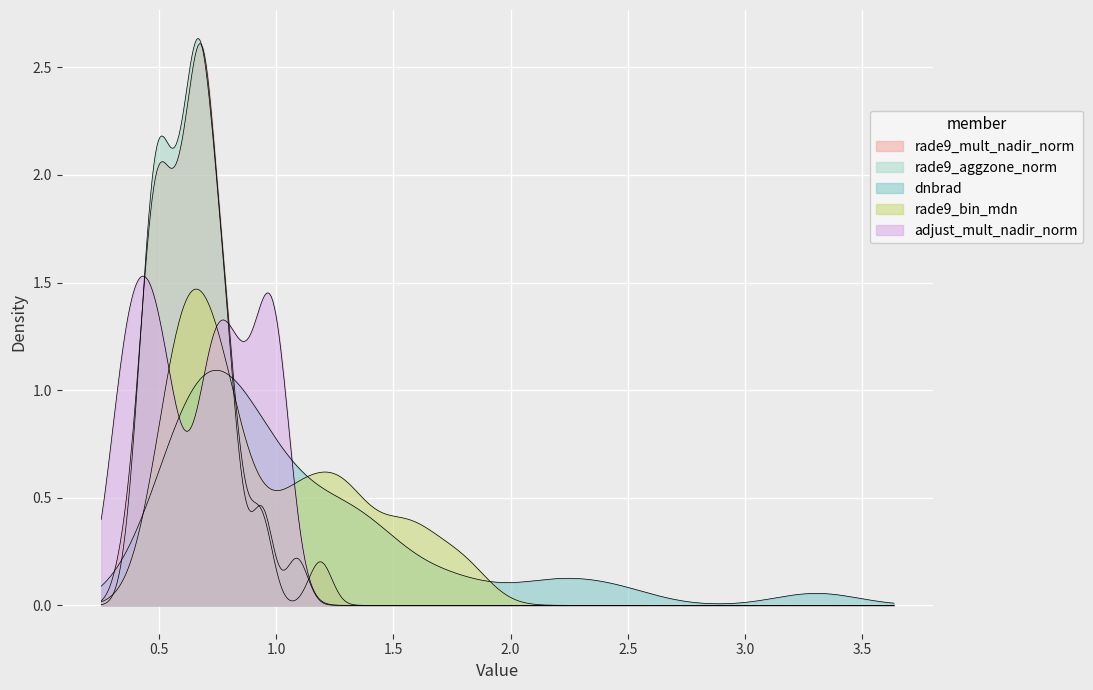

What is the difference between the highest and lowest values at 1?

0.8